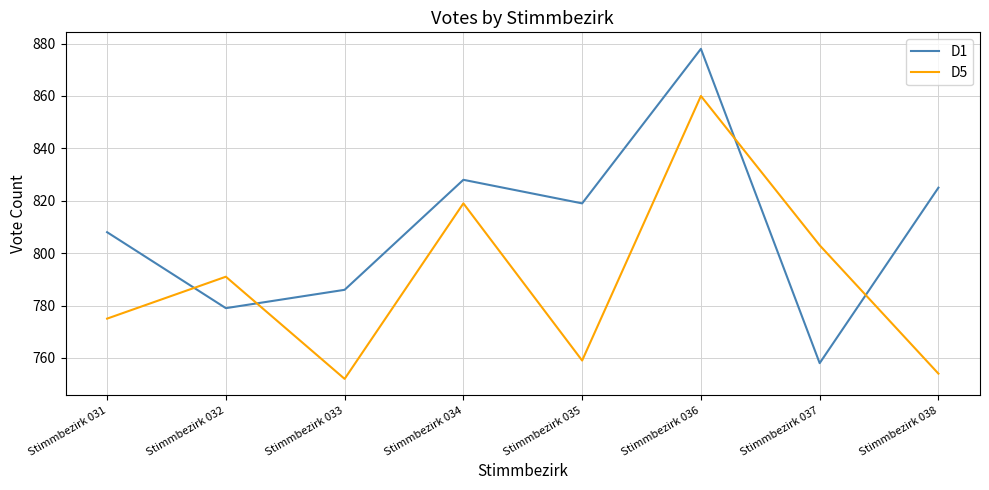

True or false: D1 and D5 intersect in this chart.

True